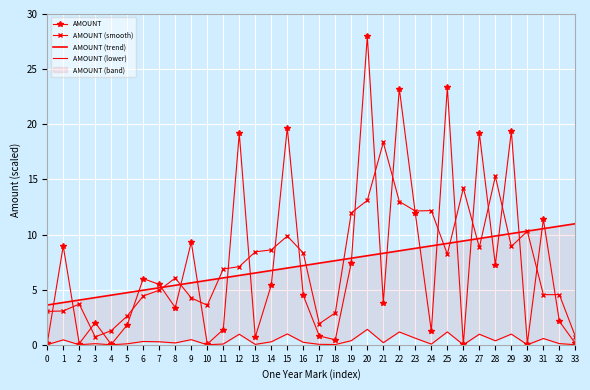

At which category is the sum across all series the highest?

20